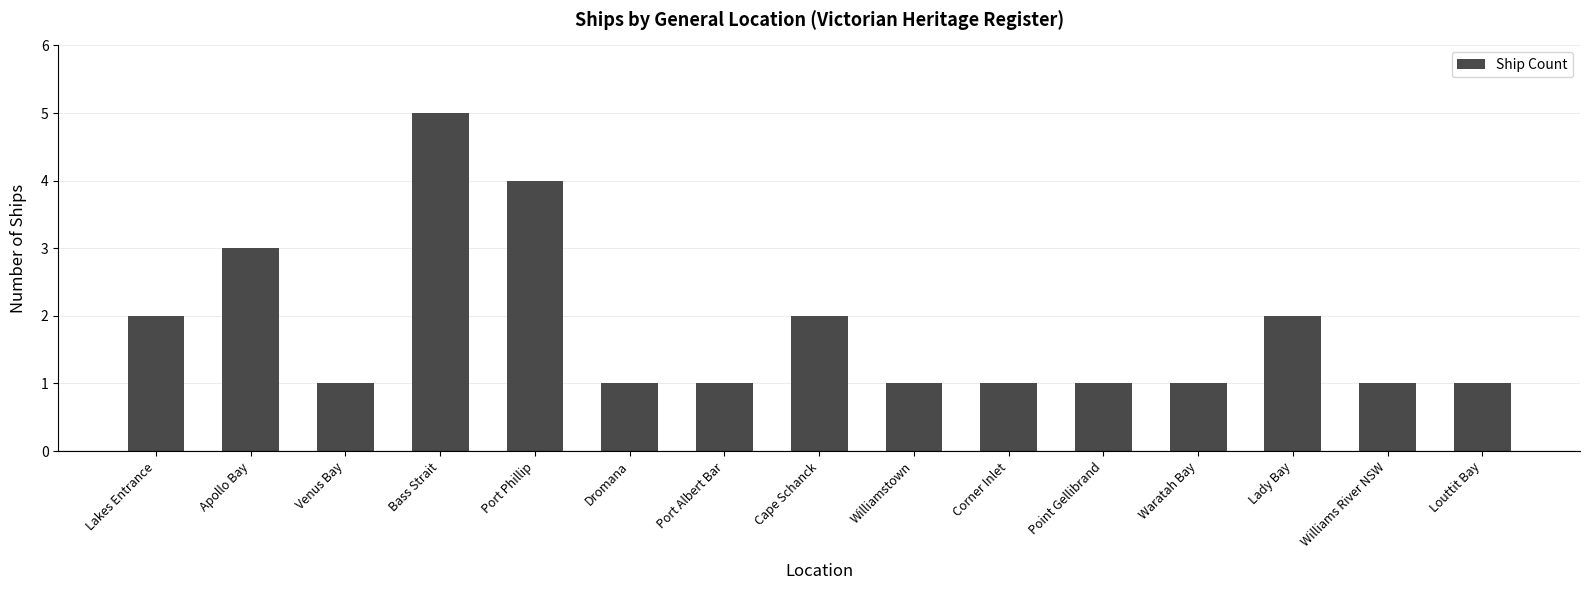

What is the ratio of the value at Bass Strait to the value at Point Gellibrand?

5.0